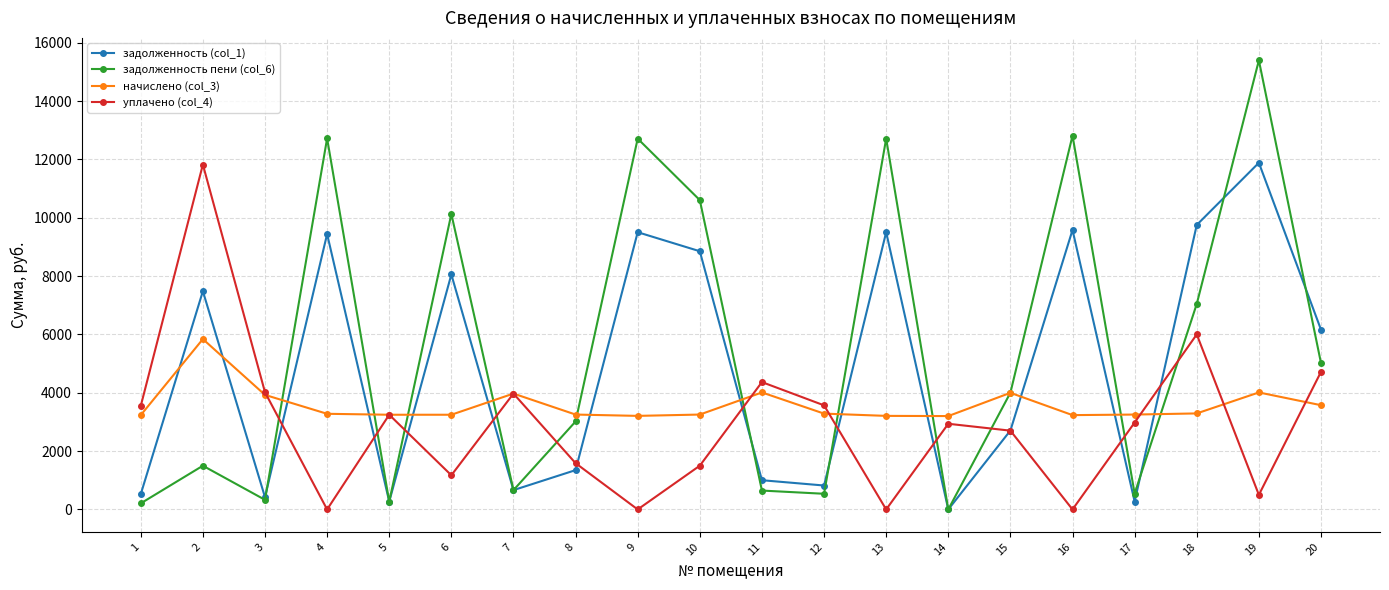

What is the difference between the maximum and minimum values in the уплачено (col_4) series?

11824.0